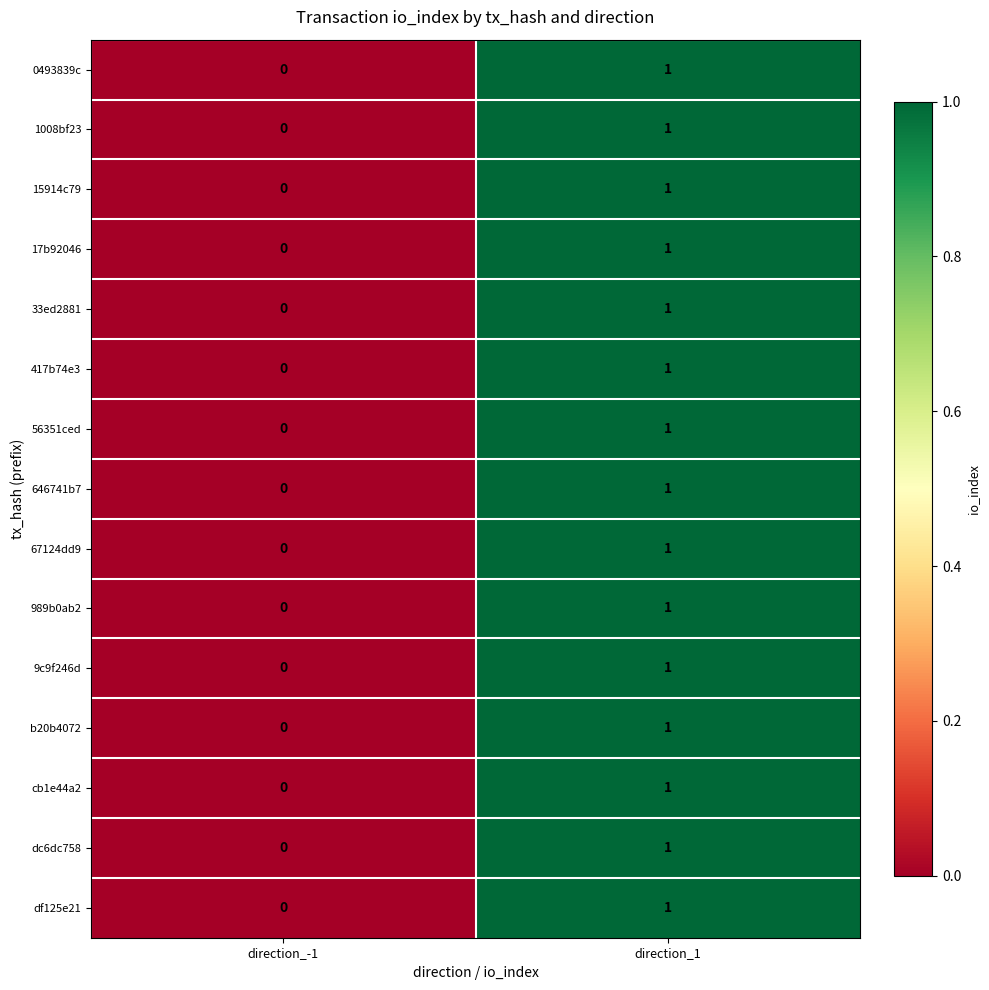

At which label is 15914c79 closest to 0?

direction_-1